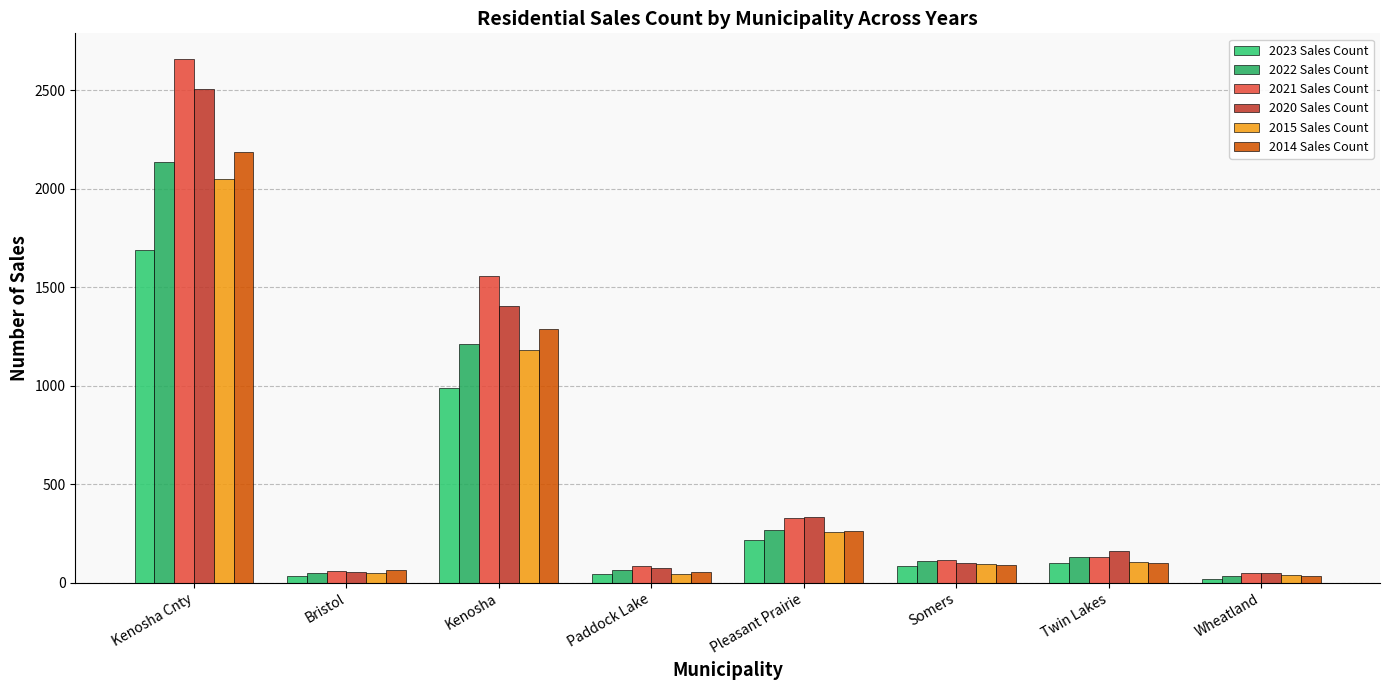

Rank the categories by 2022 Sales Count value from highest to lowest.

Kenosha Cnty, Kenosha, Pleasant Prairie, Twin Lakes, Somers, Paddock Lake, Bristol, Wheatland